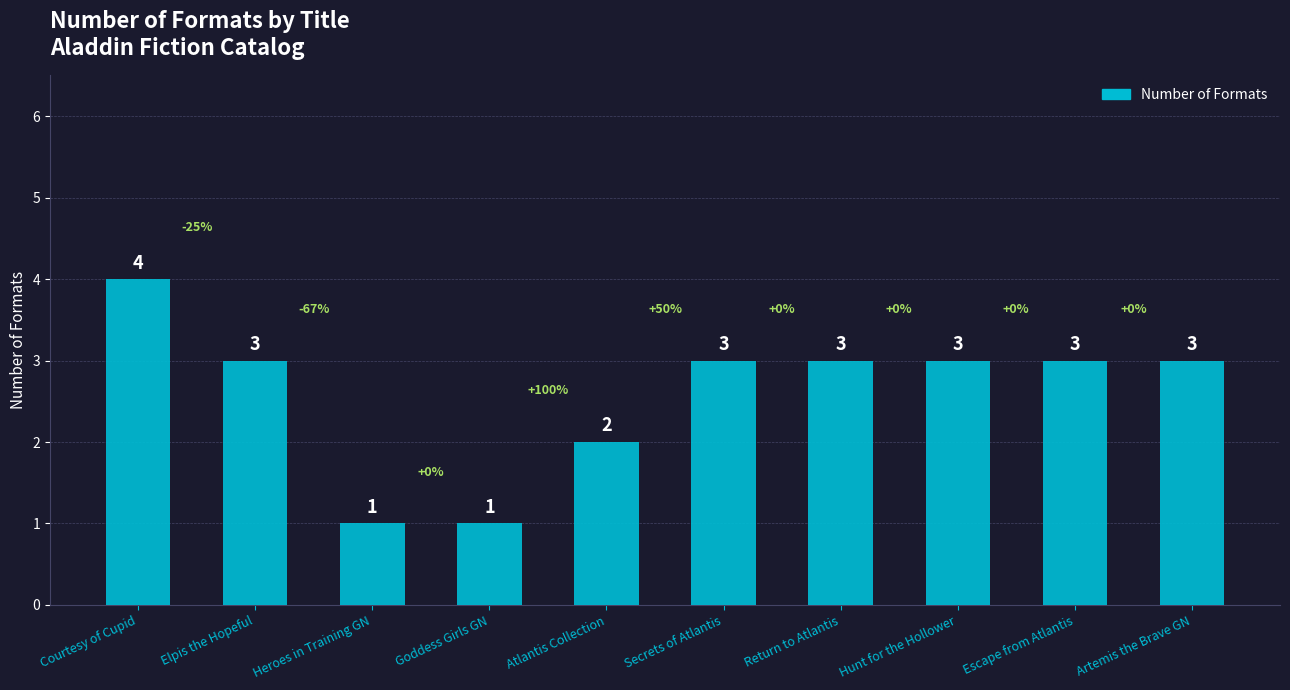

What is the change in value from Heroes in Training GN to Escape from Atlantis?

+2